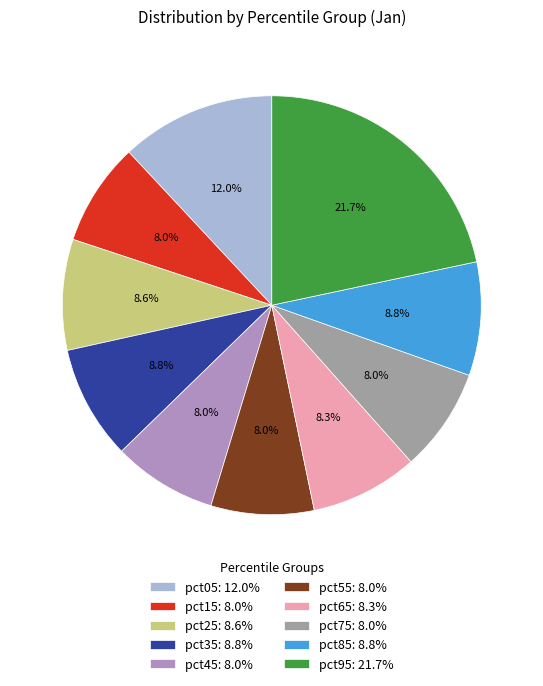

Combined, what portion of the pie is pct25 and pct95?

30.2%